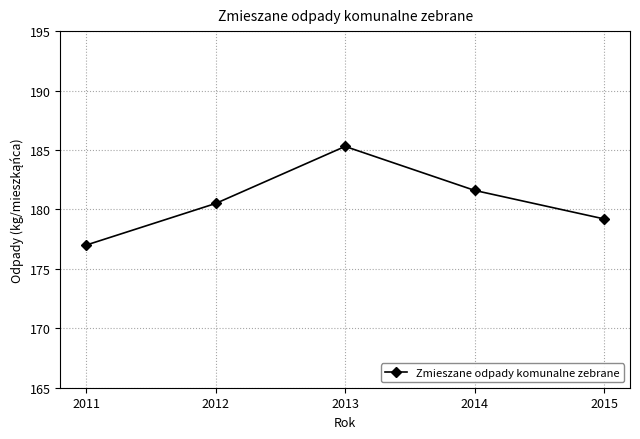

Where does the data first go above 180?

2012